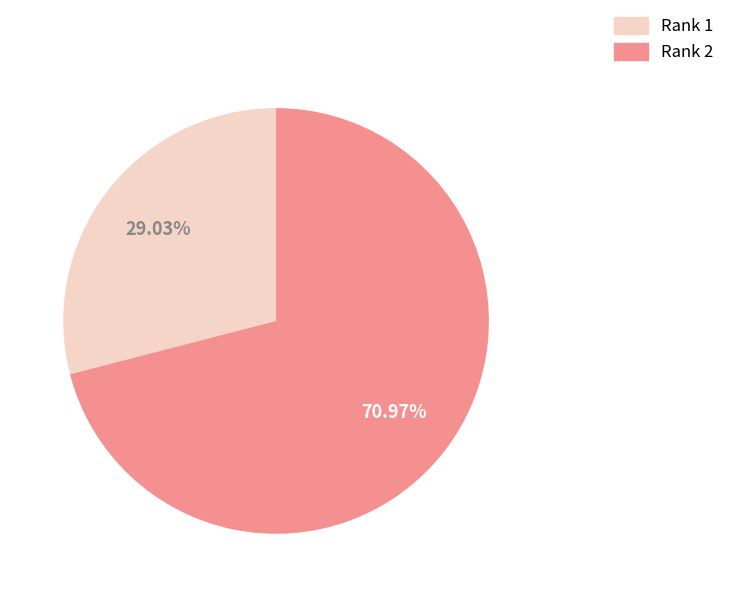

Does Rank 1 account for over 50% of the chart?

No